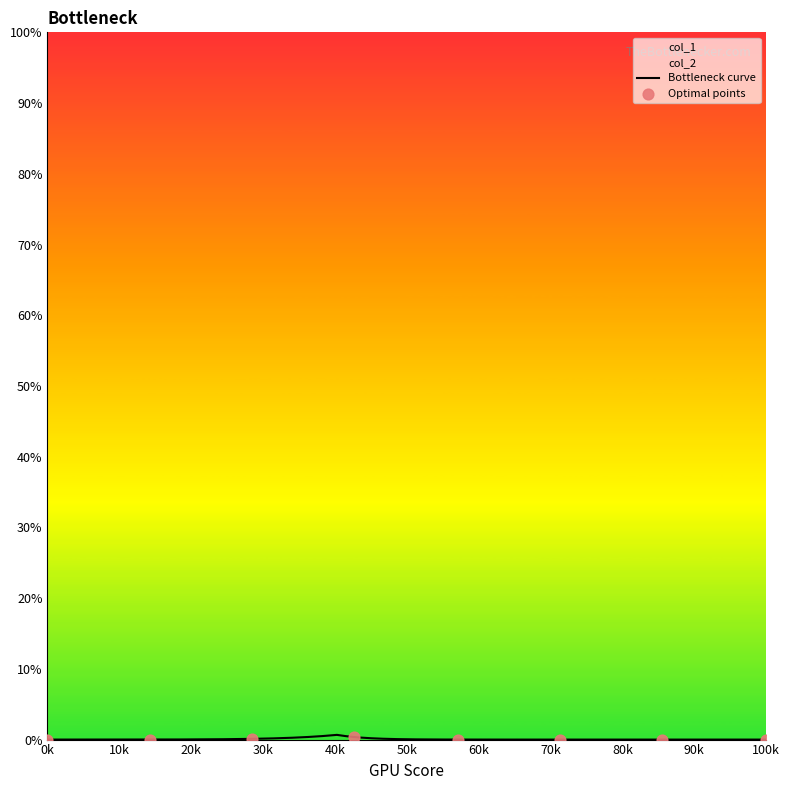

Is the value of col_2 at 18 greater than the value of col_1 at 8?

Yes